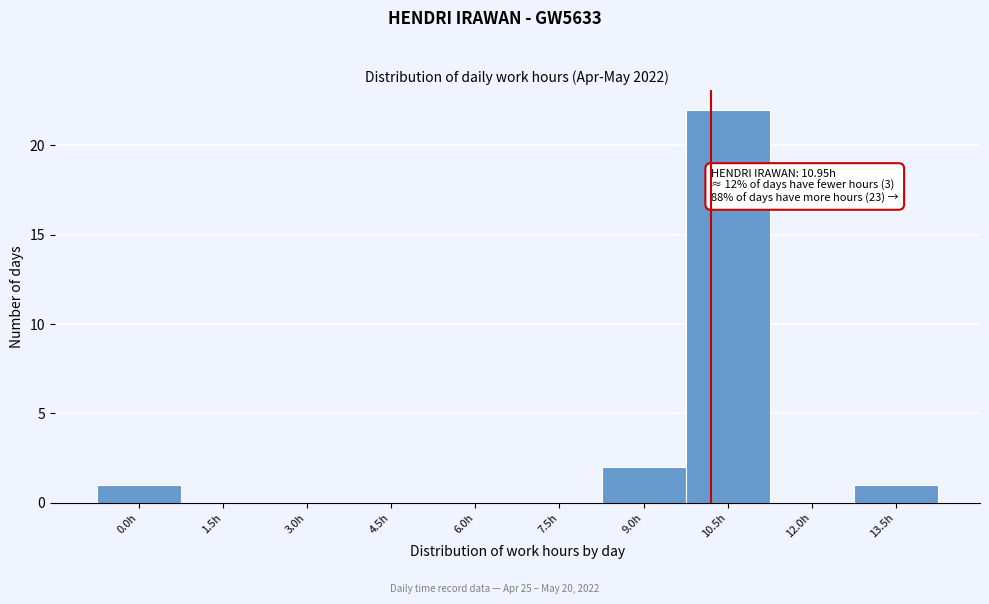

Reading left to right, transcribe all the data shown in this chart.

0.0h=1	1.5h=0	3.0h=0	4.5h=0	6.0h=0	7.5h=0	9.0h=2	10.5h=22	12.0h=0	13.5h=1